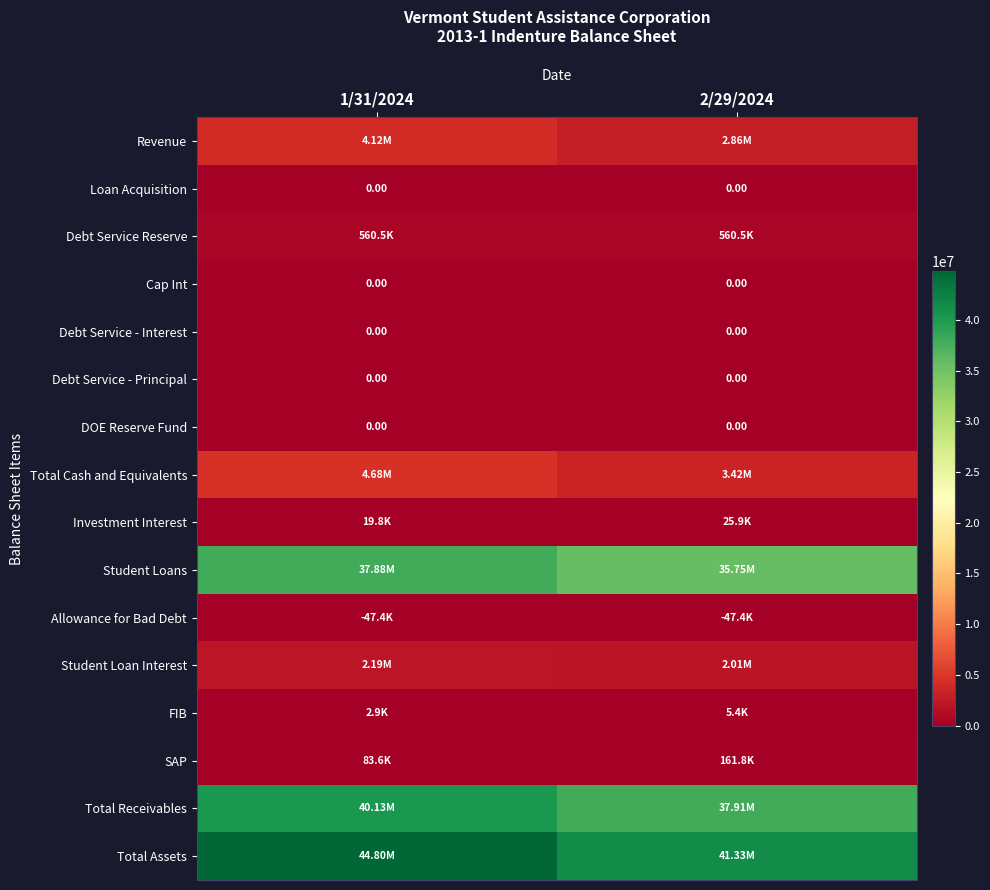

How many data points in Total Receivables are less than 40126769?

1